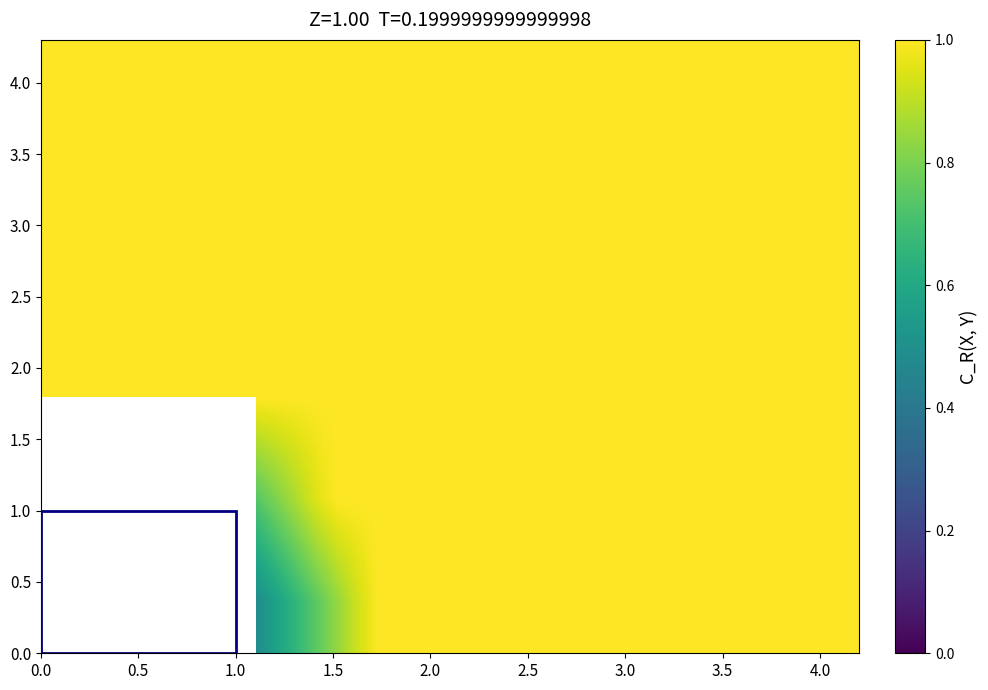

At how many categories does at least one series exceed 2593?

40